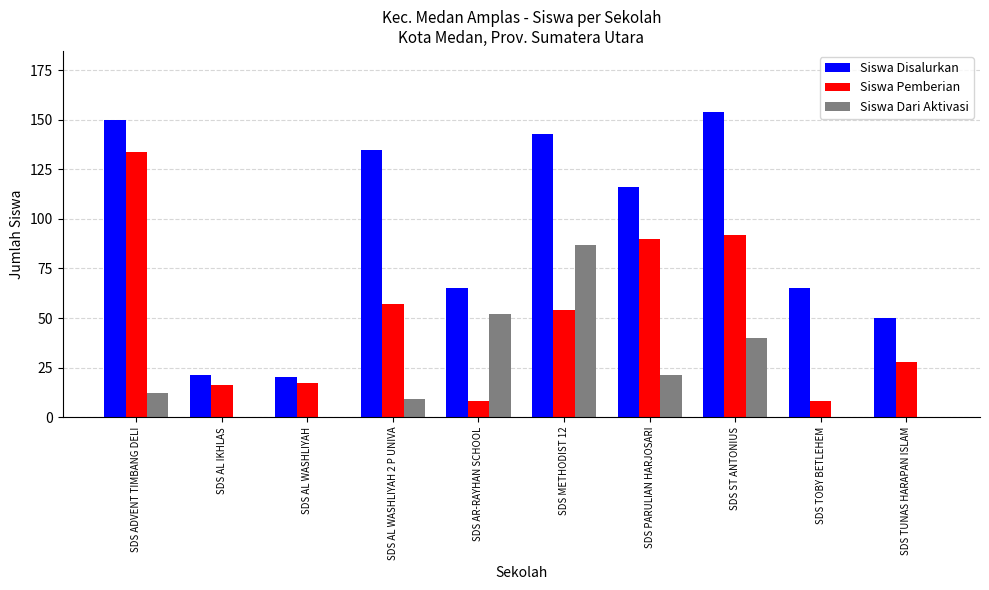

Is it true that Siswa Pemberian equals 31 at SDS METHODIST 12?

False